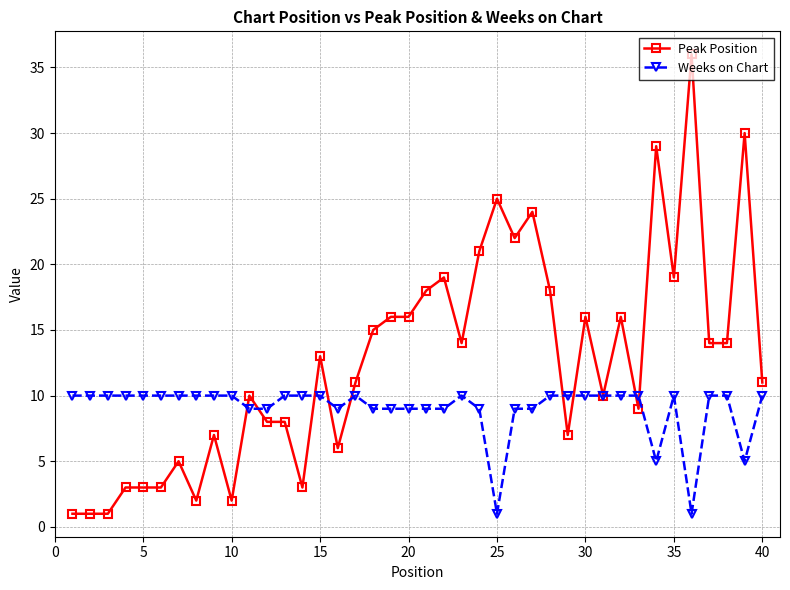

Which series has the largest range (max minus min)?

Peak Position